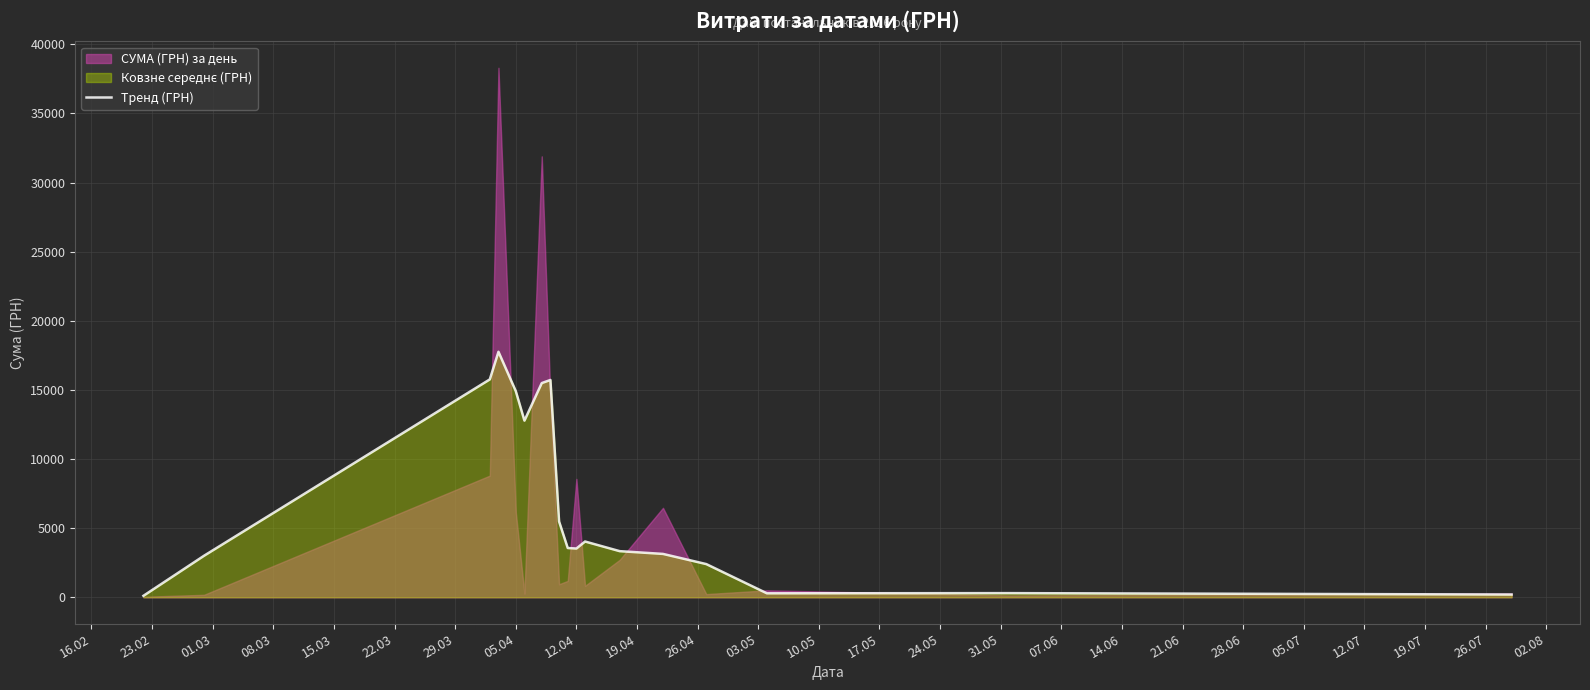

Approximately how many times larger is the value at 15.03 compared to 07.06?

49.4